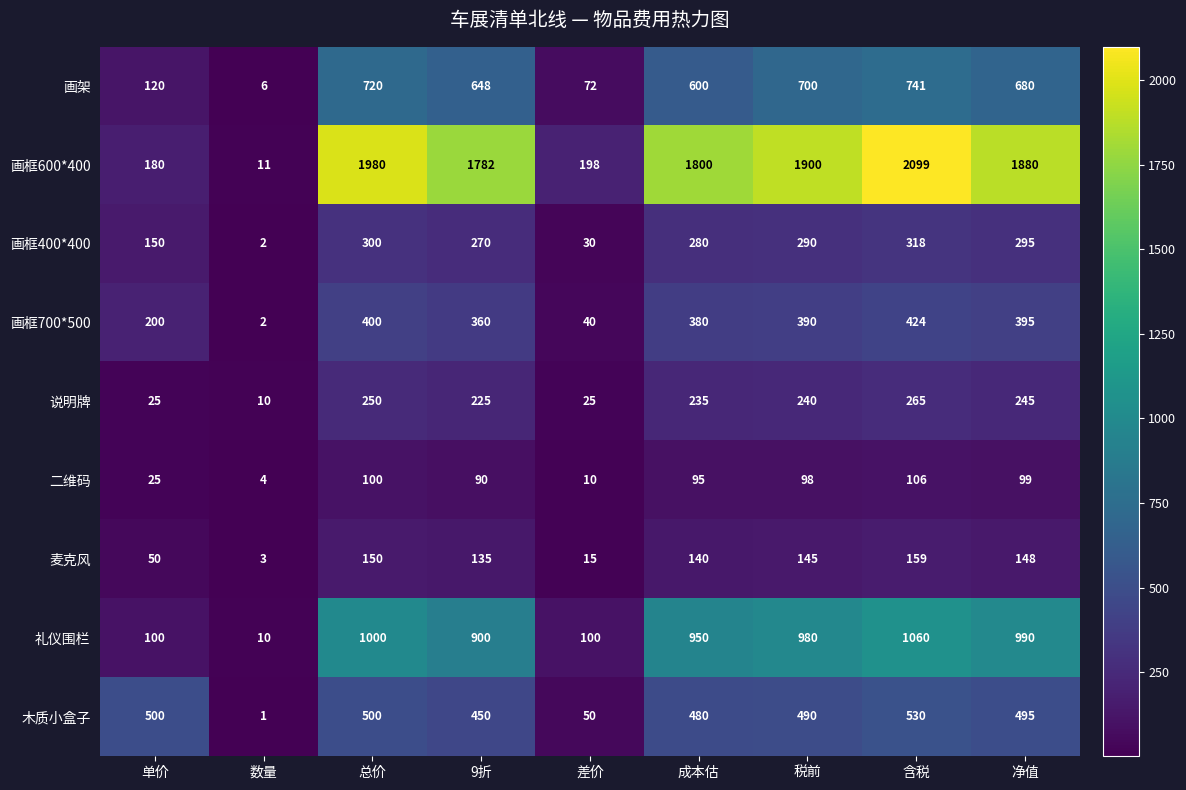

At 税前, list the series in order from largest to smallest.

画框600*400, 礼仪围栏, 画架, 木质小盒子, 画框700*500, 画框400*400, 说明牌, 麦克风, 二维码